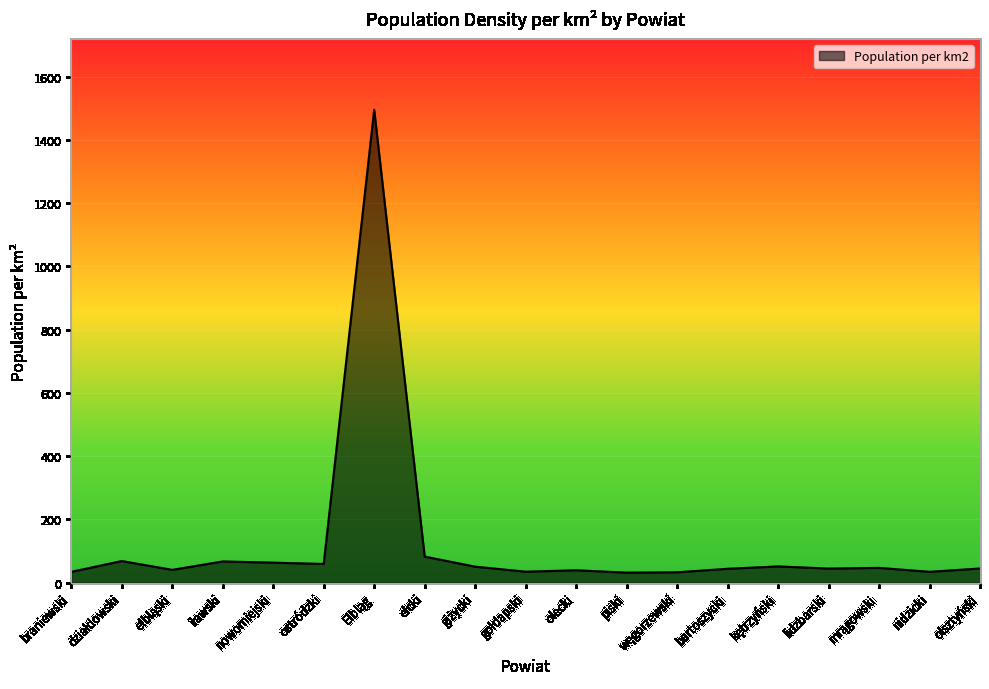

What is the maximum value shown in the chart?

1494.8